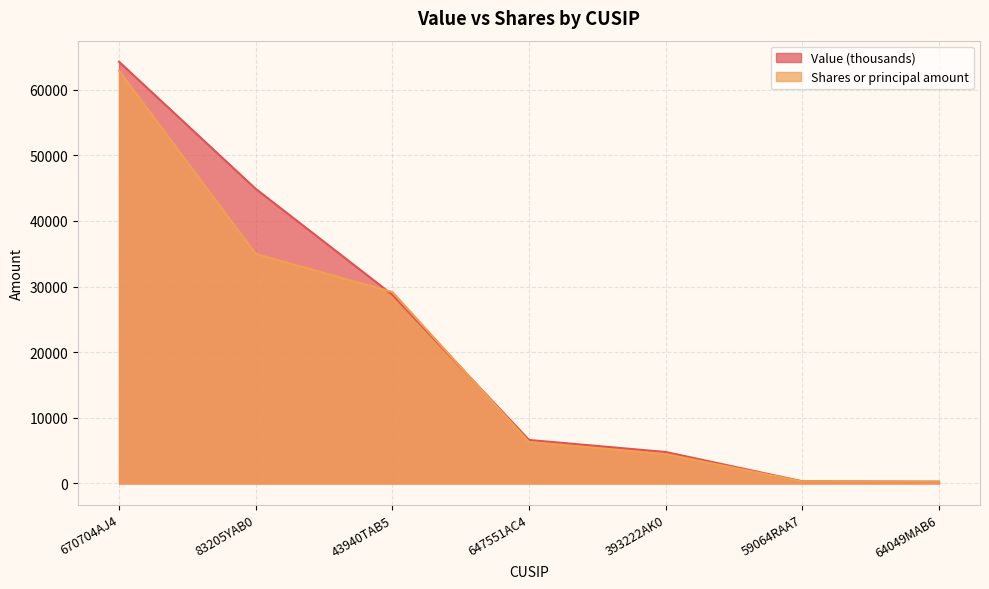

What are all the series names shown in the legend?

Value (thousands), Shares or principal amount